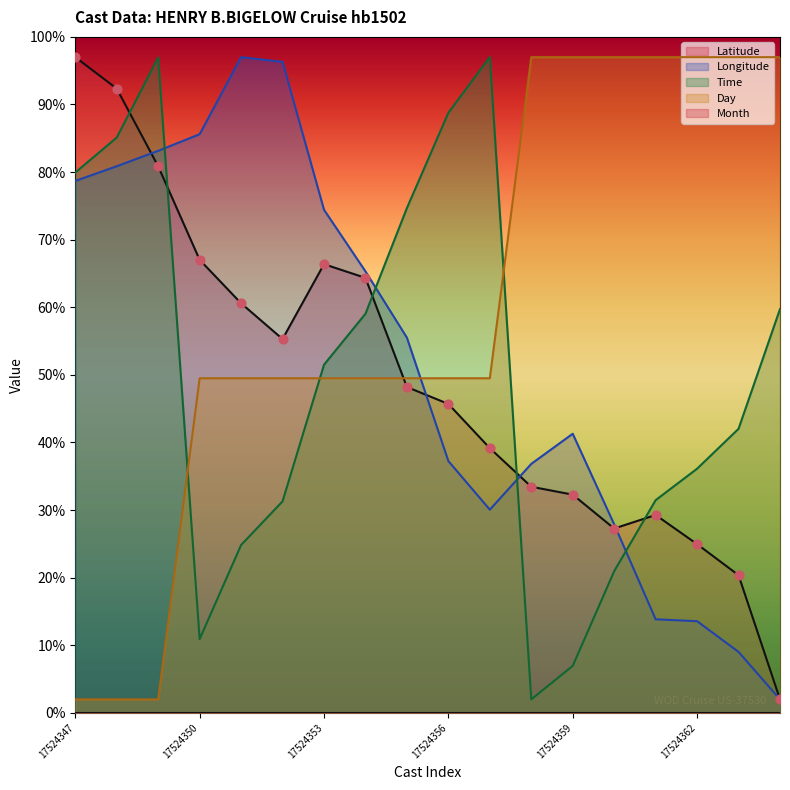

At which category is the sum across all series the highest?

17524349